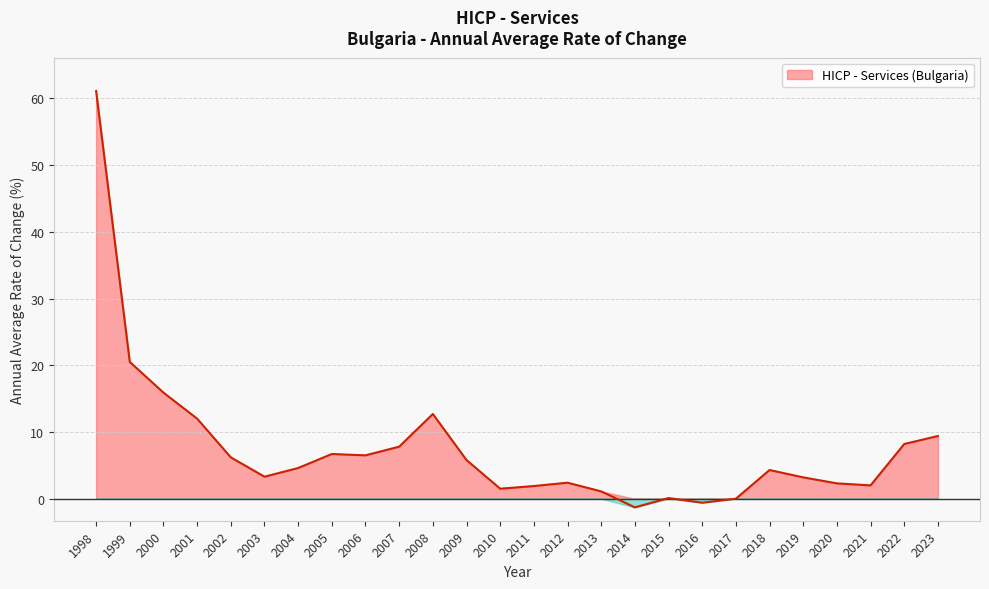

How many data points are less than 4?

12